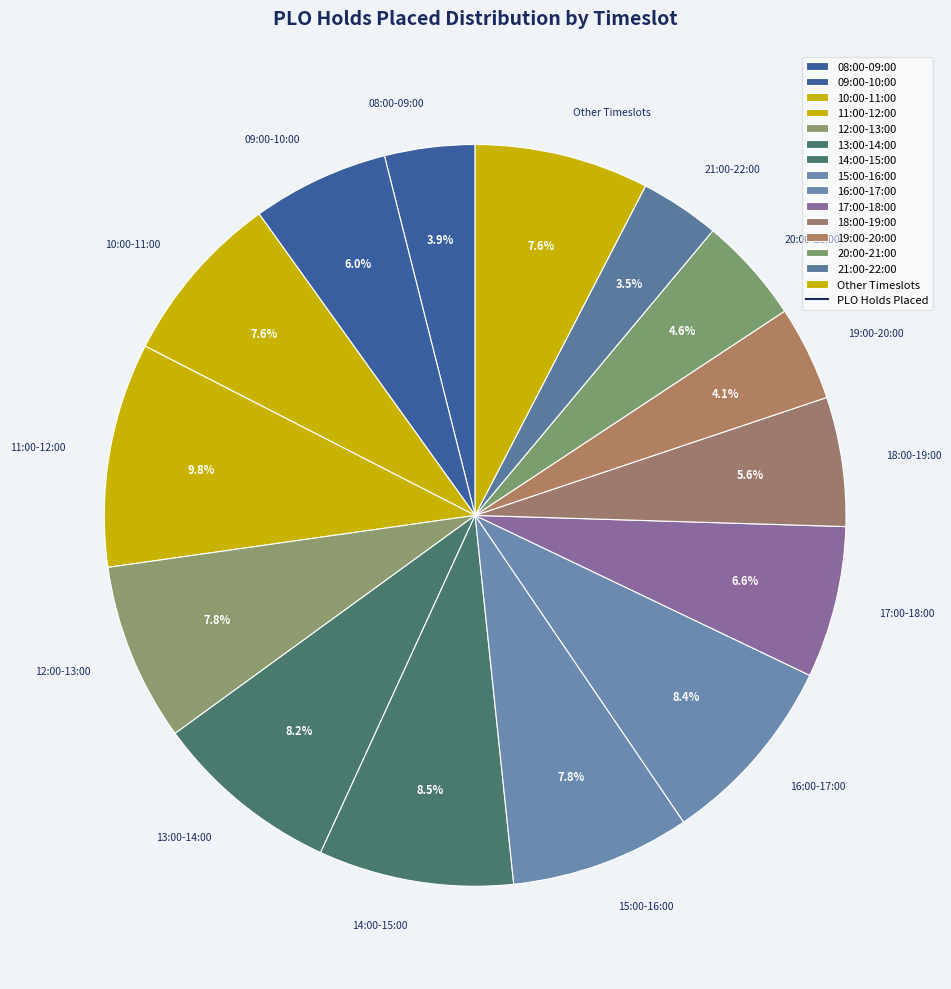

Approximately how many times larger is the value at 10:00-11:00 compared to 21:00-22:00?

2.2